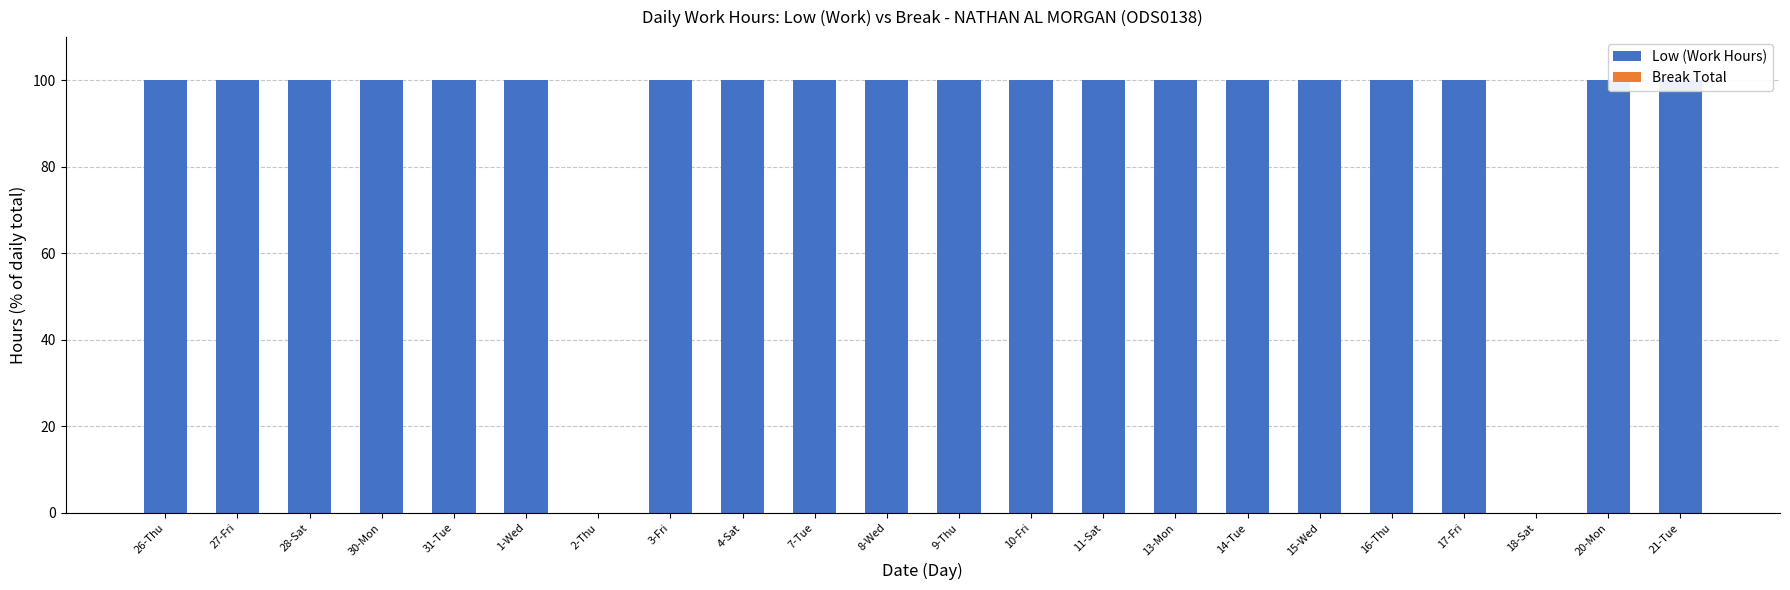

What is the label of the 13th bar from the left?

10-Fri